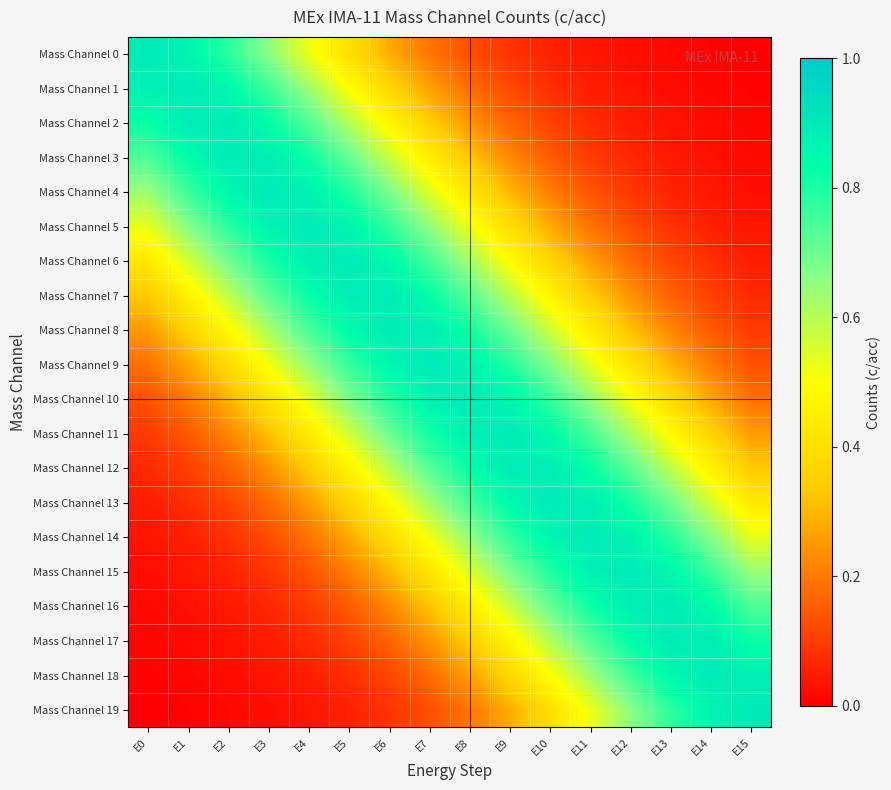

Reading right to left, extract all data points from this chart.

Mass Channel 0: E15=0.0	E14=0.0	E13=0.0	E12=0.0	E11=0.0	E10=0.1	E9=0.1	E8=0.1	E7=0.2	E6=0.3	E5=0.4	E4=0.5	E3=0.7	E2=0.8	E1=0.9	E0=0.9
Mass Channel 1: E15=0.0	E14=0.0	E13=0.0	E12=0.0	E11=0.1	E10=0.1	E9=0.1	E8=0.2	E7=0.3	E6=0.4	E5=0.5	E4=0.6	E3=0.8	E2=0.9	E1=0.9	E0=0.9
Mass Channel 2: E15=0.0	E14=0.0	E13=0.0	E12=0.0	E11=0.1	E10=0.1	E9=0.2	E8=0.2	E7=0.3	E6=0.5	E5=0.6	E4=0.7	E3=0.8	E2=0.9	E1=0.9	E0=0.8
Mass Channel 3: E15=0.0	E14=0.0	E13=0.0	E12=0.1	E11=0.1	E10=0.1	E9=0.2	E8=0.3	E7=0.4	E6=0.6	E5=0.7	E4=0.8	E3=0.9	E2=0.9	E1=0.8	E0=0.7
Mass Channel 4: E15=0.0	E14=0.0	E13=0.1	E12=0.1	E11=0.1	E10=0.2	E9=0.3	E8=0.4	E7=0.5	E6=0.7	E5=0.8	E4=0.9	E3=0.9	E2=0.9	E1=0.8	E0=0.6
Mass Channel 5: E15=0.0	E14=0.1	E13=0.1	E12=0.1	E11=0.2	E10=0.3	E9=0.4	E8=0.5	E7=0.7	E6=0.8	E5=0.9	E4=0.9	E3=0.9	E2=0.8	E1=0.7	E0=0.5
Mass Channel 6: E15=0.1	E14=0.1	E13=0.1	E12=0.2	E11=0.3	E10=0.4	E9=0.5	E8=0.6	E7=0.8	E6=0.8	E5=0.9	E4=0.9	E3=0.8	E2=0.7	E1=0.6	E0=0.4
Mass Channel 7: E15=0.1	E14=0.1	E13=0.2	E12=0.2	E11=0.3	E10=0.5	E9=0.6	E8=0.7	E7=0.8	E6=0.9	E5=0.9	E4=0.8	E3=0.7	E2=0.6	E1=0.5	E0=0.3
Mass Channel 8: E15=0.1	E14=0.1	E13=0.2	E12=0.3	E11=0.4	E10=0.6	E9=0.7	E8=0.8	E7=0.9	E6=0.9	E5=0.8	E4=0.7	E3=0.6	E2=0.5	E1=0.4	E0=0.3
Mass Channel 9: E15=0.1	E14=0.2	E13=0.3	E12=0.4	E11=0.5	E10=0.7	E9=0.8	E8=0.9	E7=0.9	E6=0.9	E5=0.8	E4=0.6	E3=0.5	E2=0.4	E1=0.3	E0=0.2
Mass Channel 10: E15=0.2	E14=0.3	E13=0.4	E12=0.5	E11=0.6	E10=0.8	E9=0.9	E8=0.9	E7=0.9	E6=0.8	E5=0.7	E4=0.5	E3=0.4	E2=0.3	E1=0.2	E0=0.1
Mass Channel 11: E15=0.3	E14=0.4	E13=0.5	E12=0.6	E11=0.7	E10=0.8	E9=0.9	E8=0.9	E7=0.8	E6=0.7	E5=0.6	E4=0.4	E3=0.3	E2=0.2	E1=0.1	E0=0.1
Mass Channel 12: E15=0.3	E14=0.5	E13=0.6	E12=0.7	E11=0.8	E10=0.9	E9=0.9	E8=0.8	E7=0.7	E6=0.6	E5=0.5	E4=0.3	E3=0.2	E2=0.2	E1=0.1	E0=0.1
Mass Channel 13: E15=0.4	E14=0.6	E13=0.7	E12=0.8	E11=0.9	E10=0.9	E9=0.8	E8=0.8	E7=0.6	E6=0.5	E5=0.4	E4=0.3	E3=0.2	E2=0.1	E1=0.1	E0=0.1
Mass Channel 14: E15=0.5	E14=0.7	E13=0.8	E12=0.9	E11=0.9	E10=0.9	E9=0.8	E8=0.7	E7=0.5	E6=0.4	E5=0.3	E4=0.2	E3=0.1	E2=0.1	E1=0.1	E0=0.0
Mass Channel 15: E15=0.6	E14=0.8	E13=0.9	E12=0.9	E11=0.9	E10=0.8	E9=0.7	E8=0.5	E7=0.4	E6=0.3	E5=0.2	E4=0.1	E3=0.1	E2=0.1	E1=0.0	E0=0.0
Mass Channel 16: E15=0.7	E14=0.8	E13=0.9	E12=0.9	E11=0.8	E10=0.7	E9=0.6	E8=0.4	E7=0.3	E6=0.2	E5=0.1	E4=0.1	E3=0.1	E2=0.0	E1=0.0	E0=0.0
Mass Channel 17: E15=0.8	E14=0.9	E13=0.9	E12=0.8	E11=0.7	E10=0.6	E9=0.5	E8=0.3	E7=0.2	E6=0.2	E5=0.1	E4=0.1	E3=0.0	E2=0.0	E1=0.0	E0=0.0
Mass Channel 18: E15=0.9	E14=0.9	E13=0.9	E12=0.8	E11=0.6	E10=0.5	E9=0.4	E8=0.3	E7=0.2	E6=0.1	E5=0.1	E4=0.1	E3=0.0	E2=0.0	E1=0.0	E0=0.0
Mass Channel 19: E15=0.9	E14=0.9	E13=0.8	E12=0.7	E11=0.5	E10=0.4	E9=0.3	E8=0.2	E7=0.1	E6=0.1	E5=0.1	E4=0.0	E3=0.0	E2=0.0	E1=0.0	E0=0.0